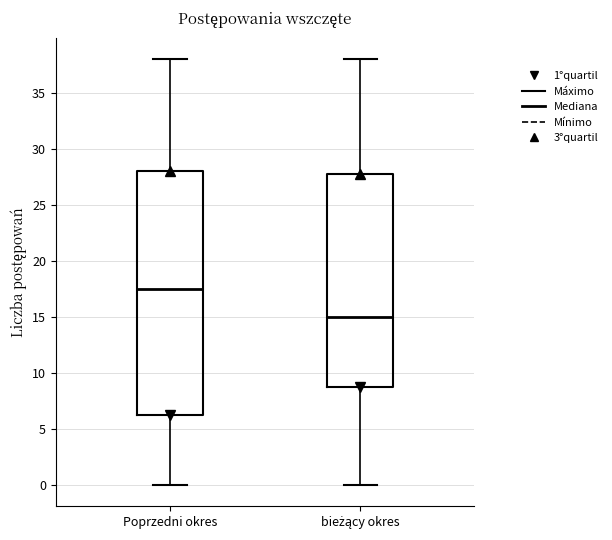

Where does the median line of the box for bieżący okres sit on the y-axis? The values are not printed on the chart, so give them approximately, as read against the axis.

15.0